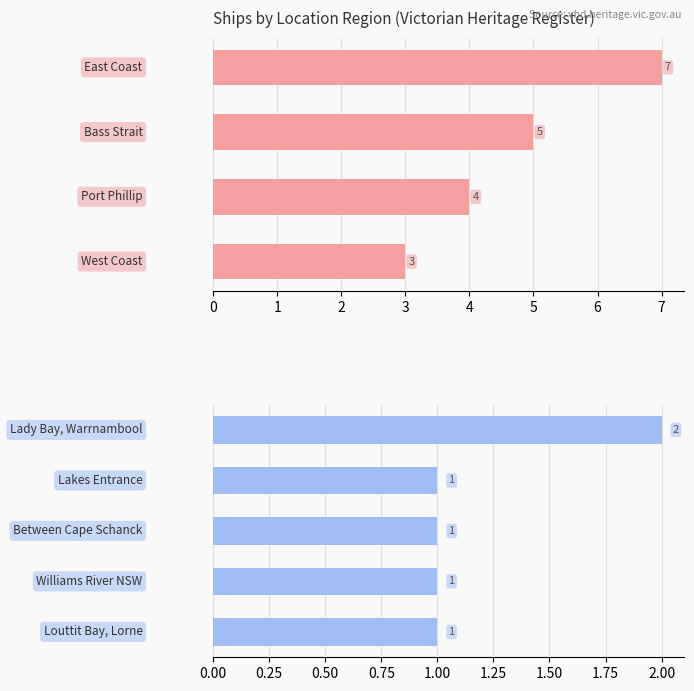

What is the difference between the maximum and minimum values?

1